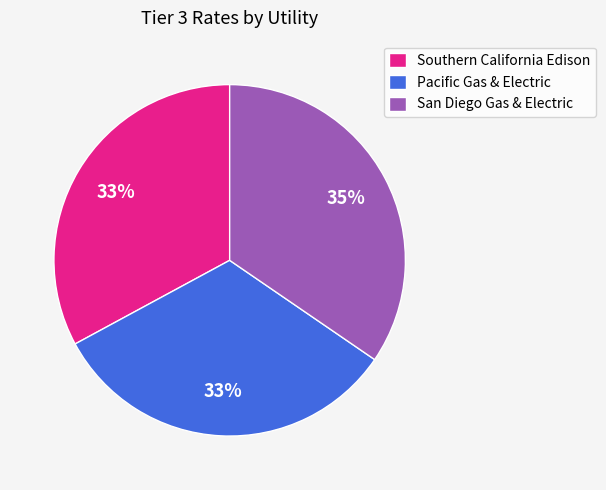

Is there a majority slice in this chart?

No